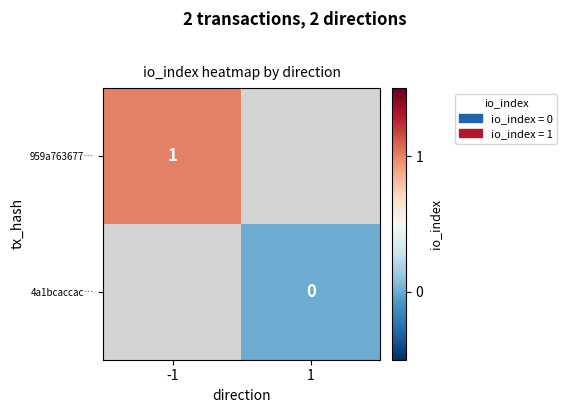

The value of 959a763677… at -1 is 1. True or false?

True